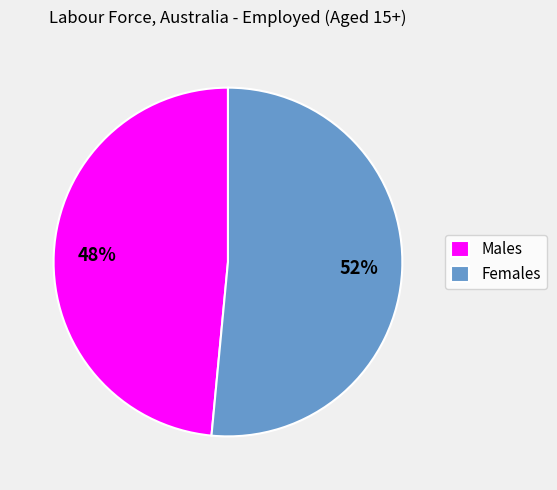

Count the number of slices in the pie.

2